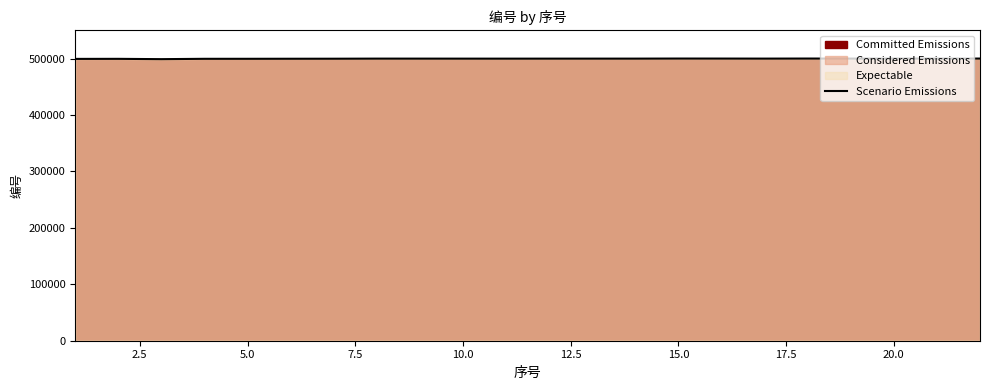

What is the greatest value displayed?

500192